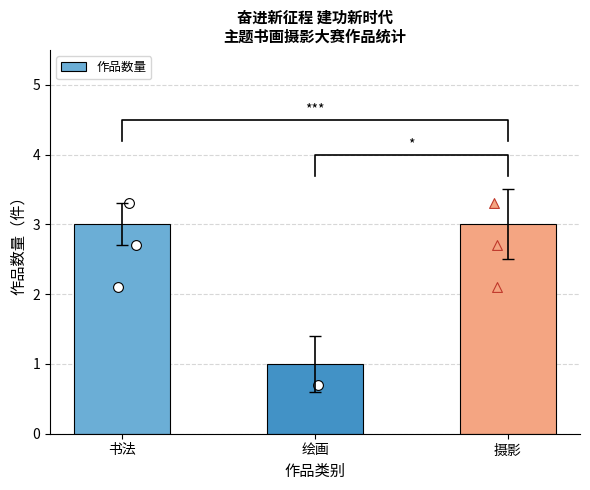

Which has a higher value, 摄影 or 绘画?

摄影